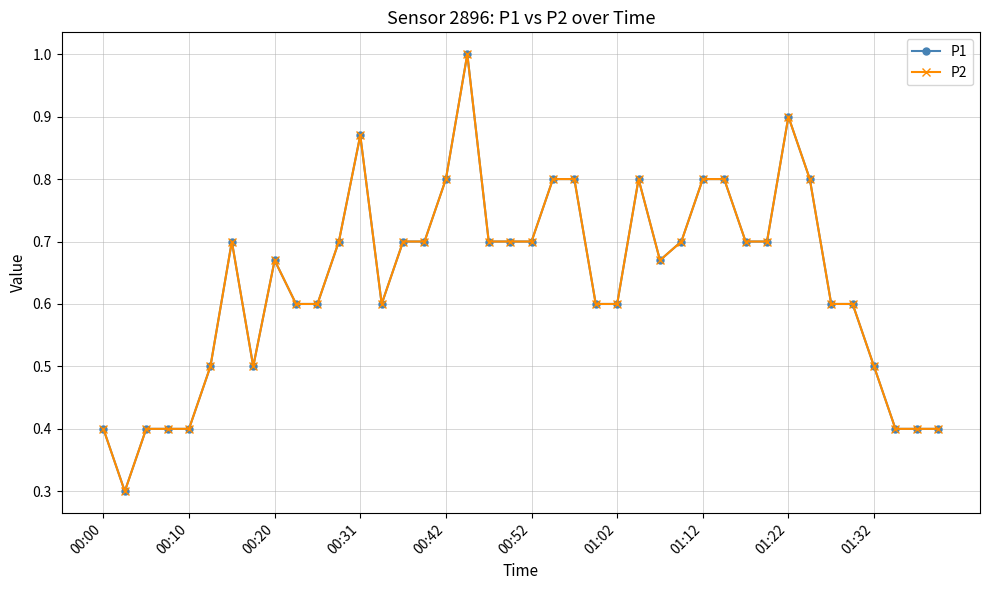

Does the chart have visible grid lines?

Yes